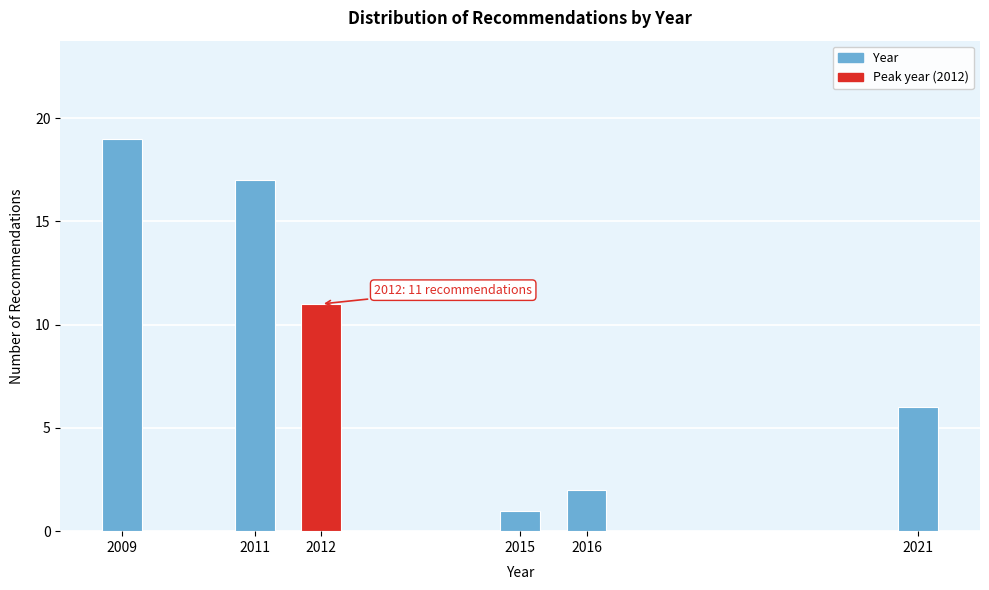

Reading right to left, what are all the values shown in this chart?

6	2	1	11	17	19